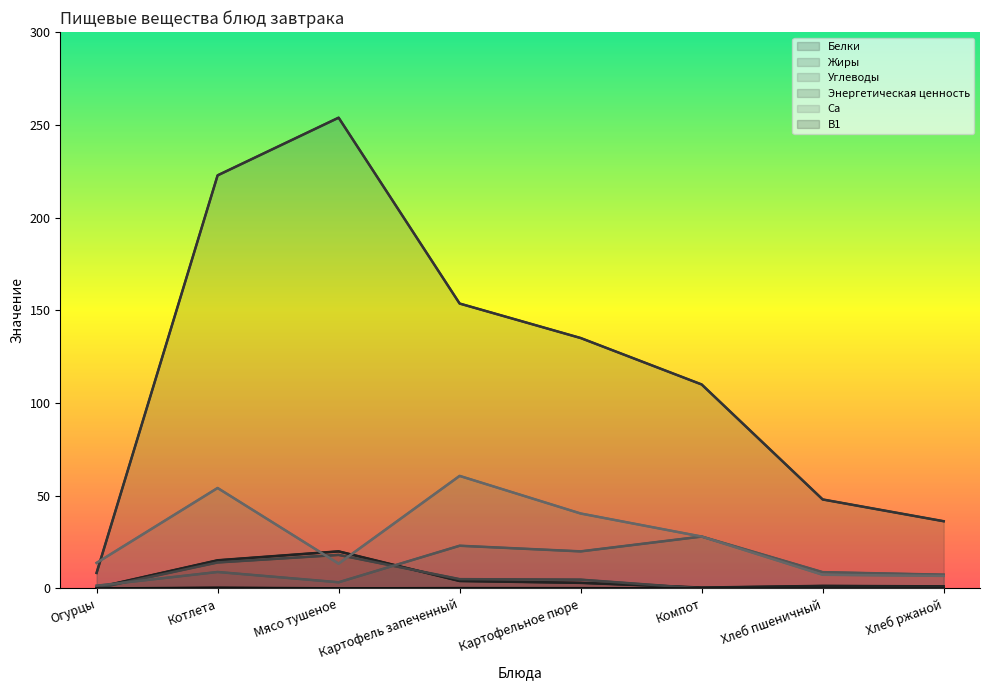

List the labels in order of B1 value, largest first.

Котлета, Картофель запеченный, Картофельное пюре, Мясо тушеное, Хлеб пшеничный, Хлеб ржаной, Огурцы, Компот